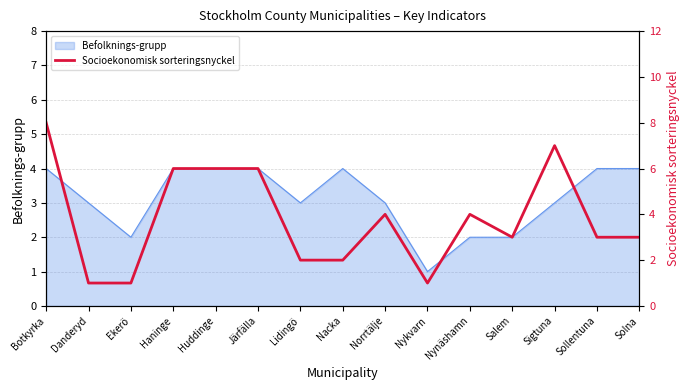

True or false: Befolknings-grupp has a value of 5 at Danderyd.

False